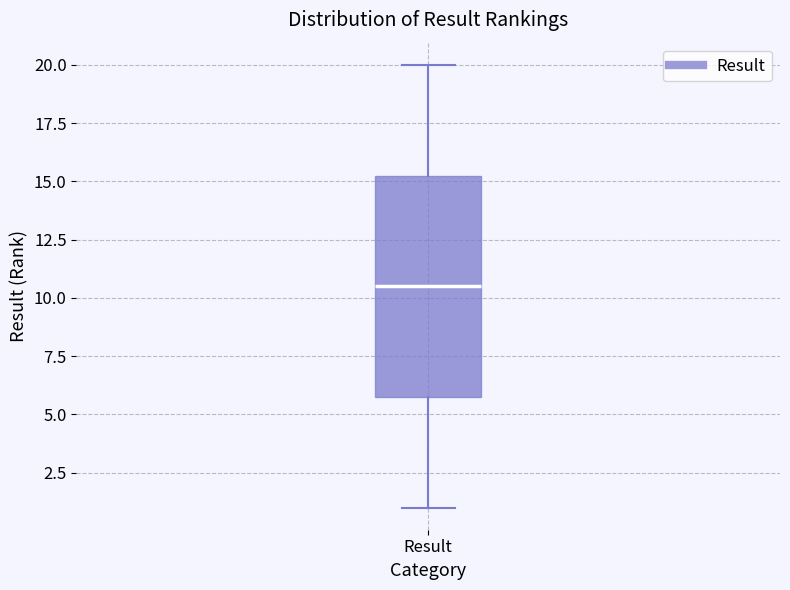

Transcribe this box plot: give where the median line is, the range the box spans, and where the two whiskers end, as read against the y-axis. The values are not printed on the chart, so give them approximately, as read against the axis.

median 10.5, box 6.0 to 15.5, whiskers 1.0 to 20.0